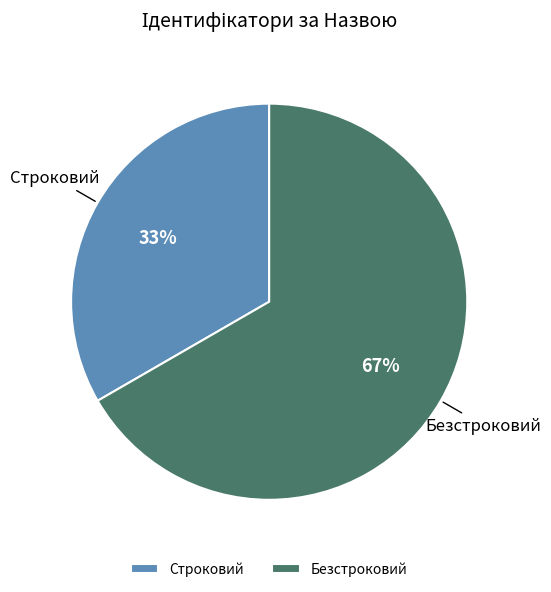

To the nearest percent, what portion does Безстроковий represent?

67%